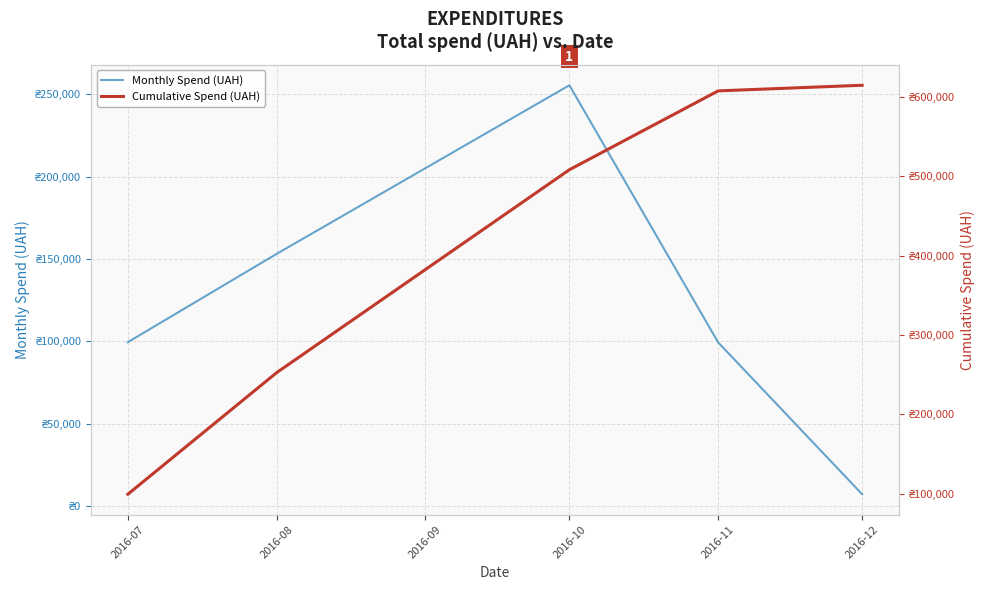

Read the Monthly Spend (UAH) value at 2016-07.

99458.9